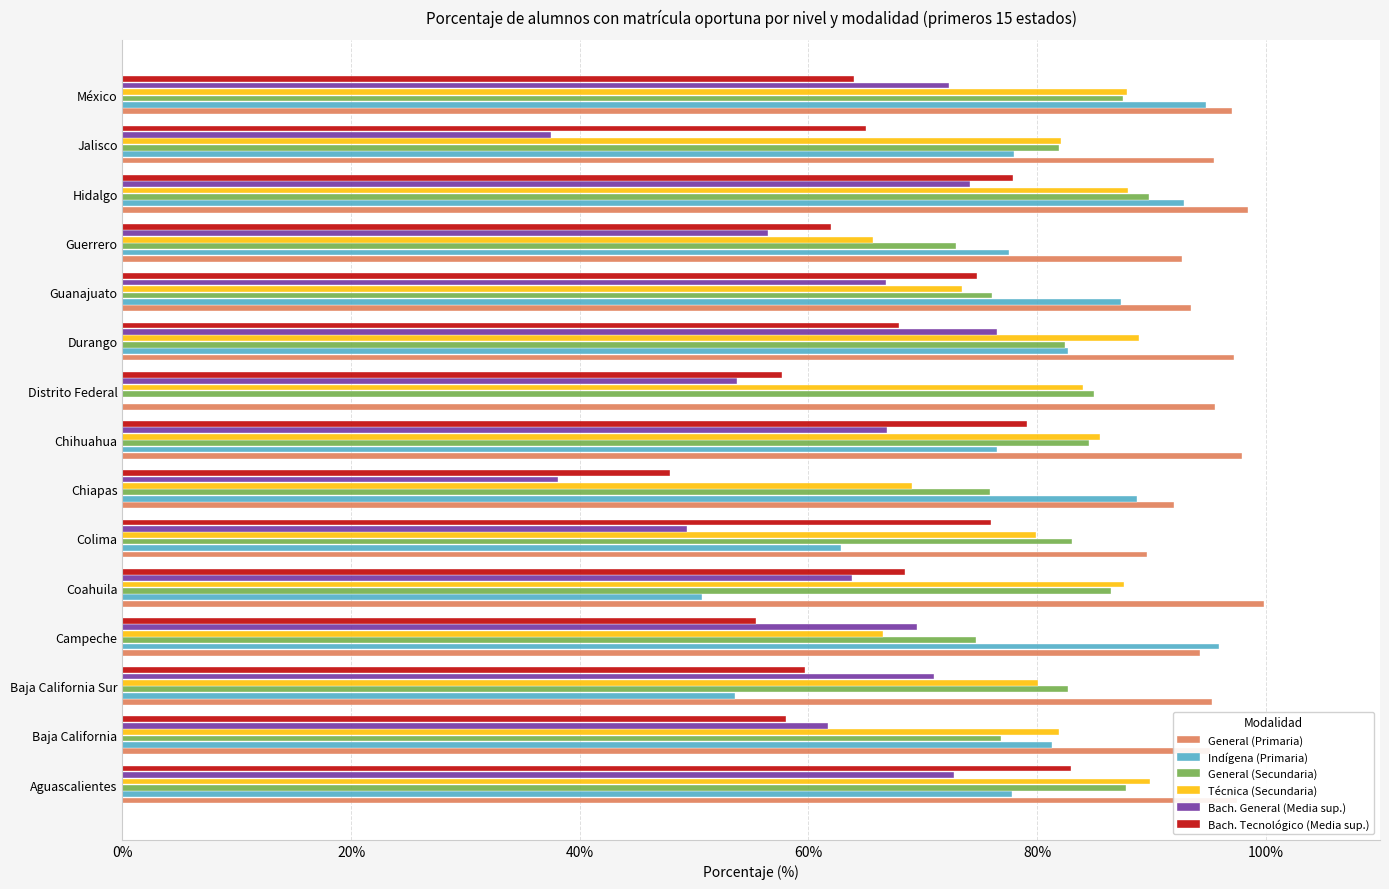

Is it true that Técnica (Secundaria) equals 88.0 at Hidalgo?

True